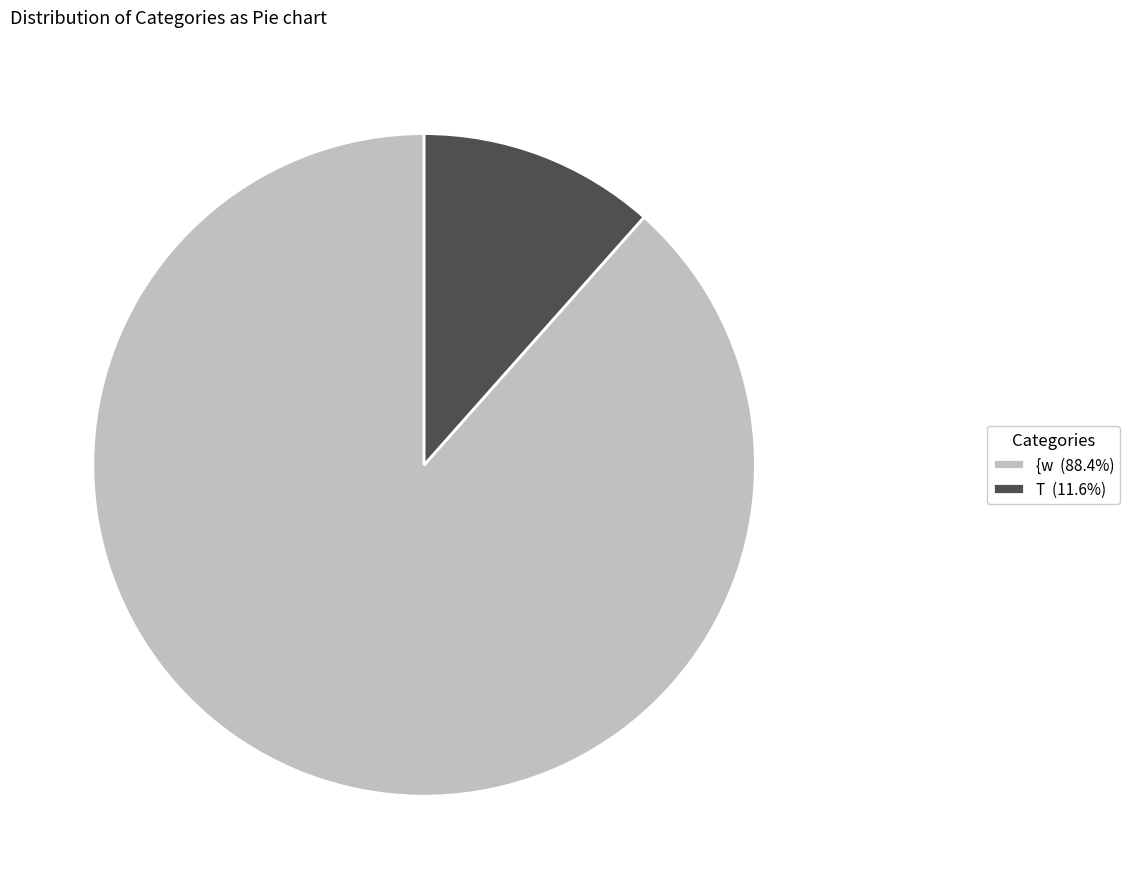

Count the number of slices in the pie.

2